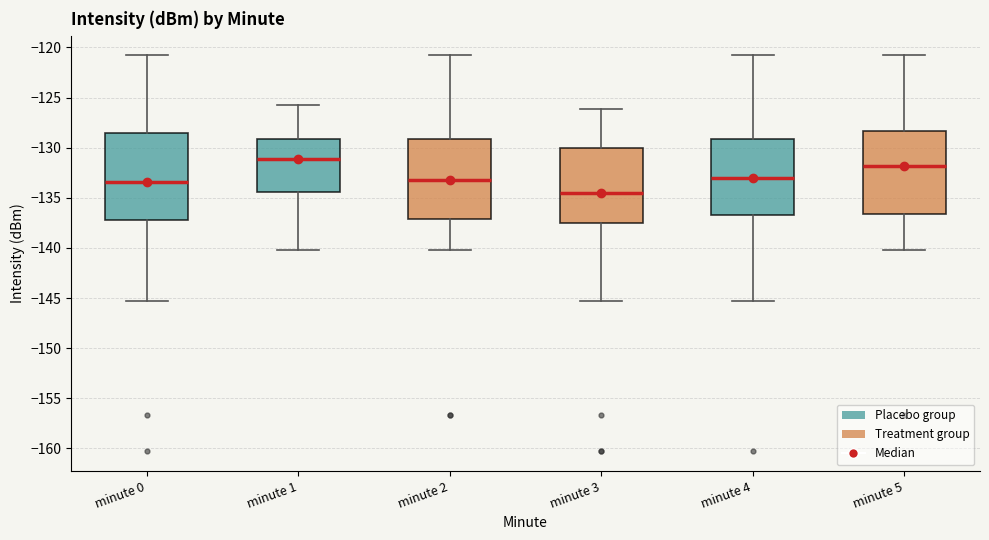

Where is the upper edge of the box for minute 5 on the y-axis? The values are not printed on the chart, so give them approximately, as read against the axis.

-128.5